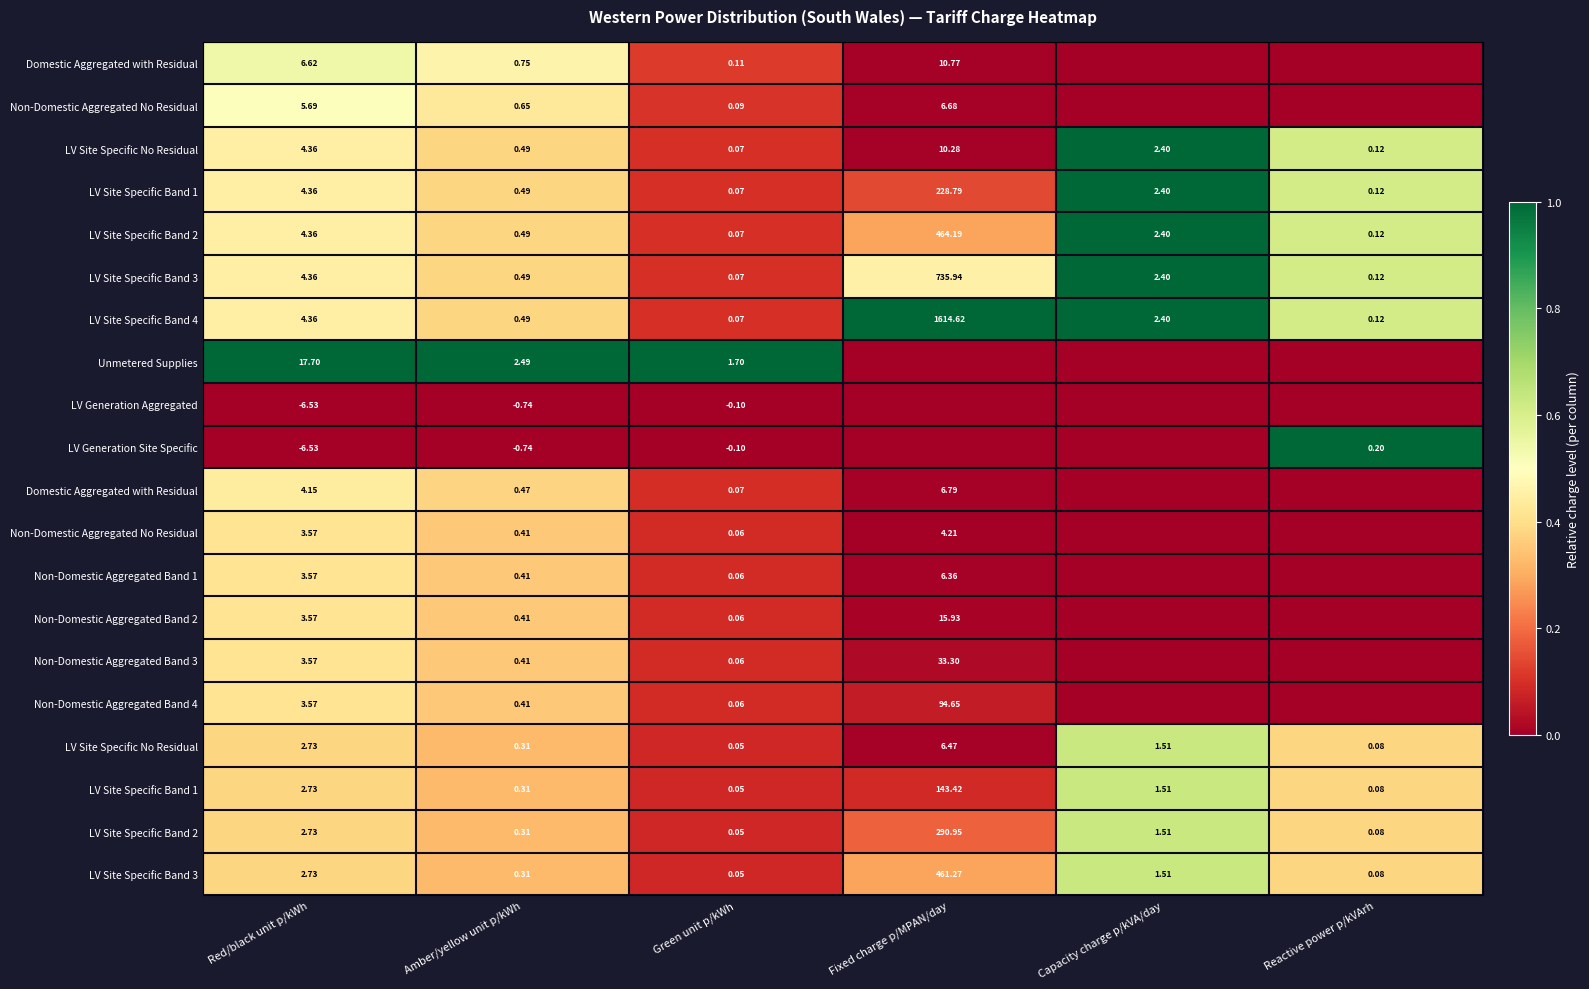

At how many categories does at least one series exceed 0?

6